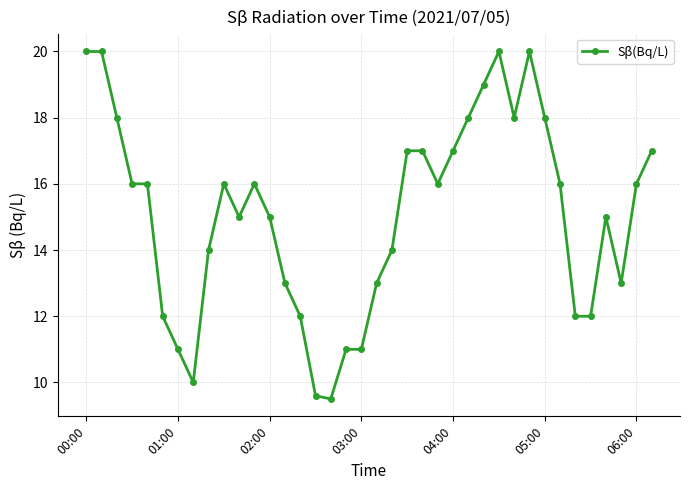

Count the number of data series in this chart.

1